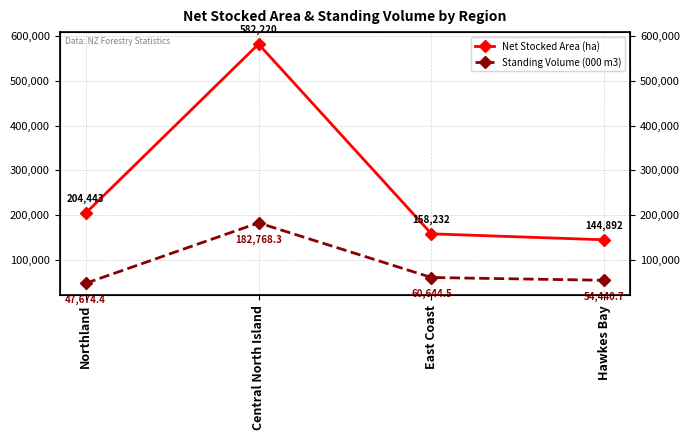

What is the difference between the maximum and minimum values in the Standing Volume (000 m3) series?

135093.9